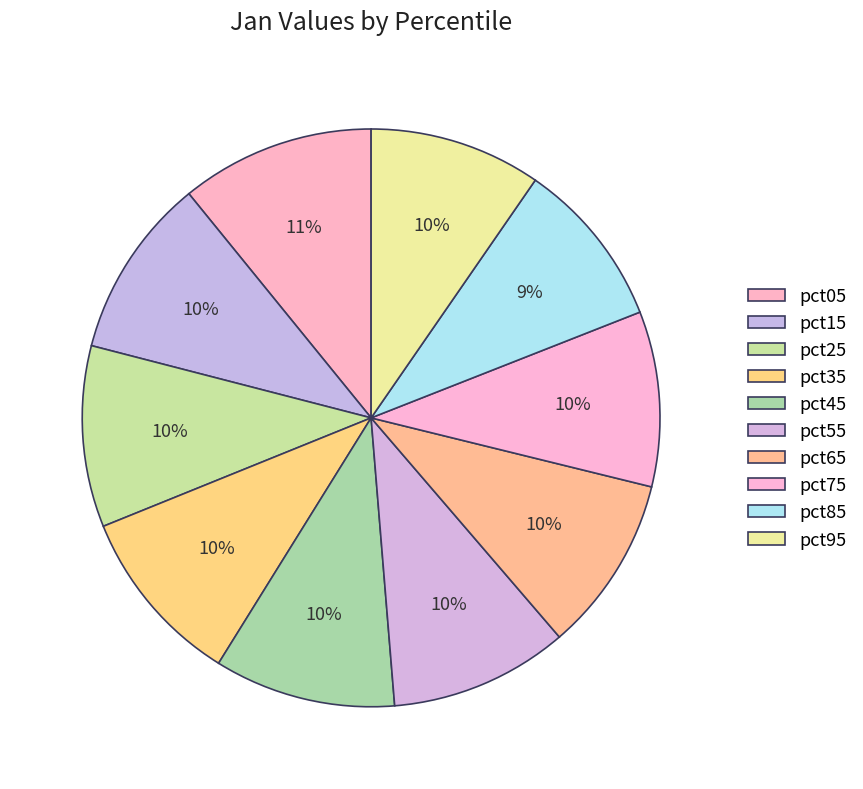

How many segments does this pie chart have?

10